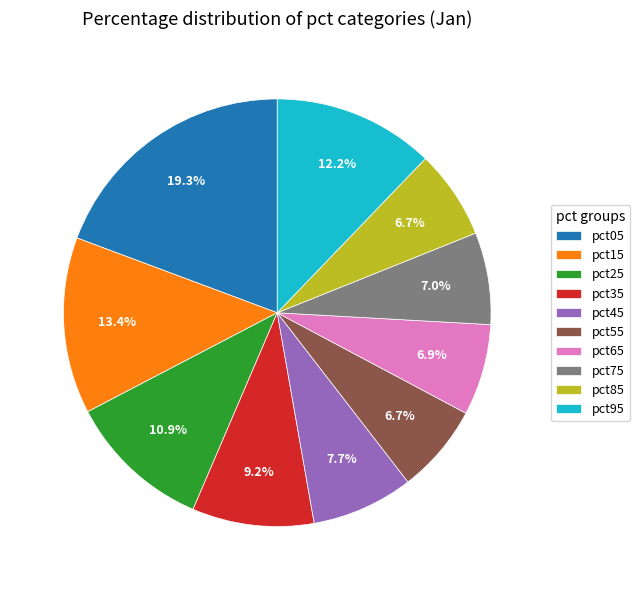

Does pct75 account for over 50% of the chart?

No